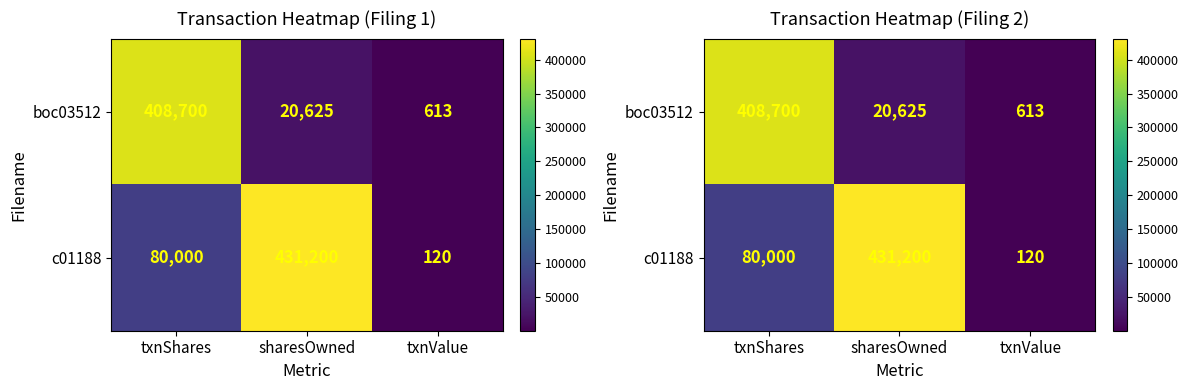

Between txnShares and sharesOwned, which is larger?

txnShares